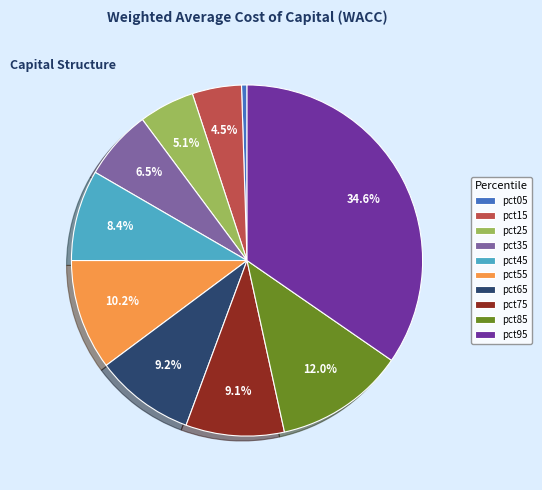

Which category has the smallest portion of the pie?

pct05